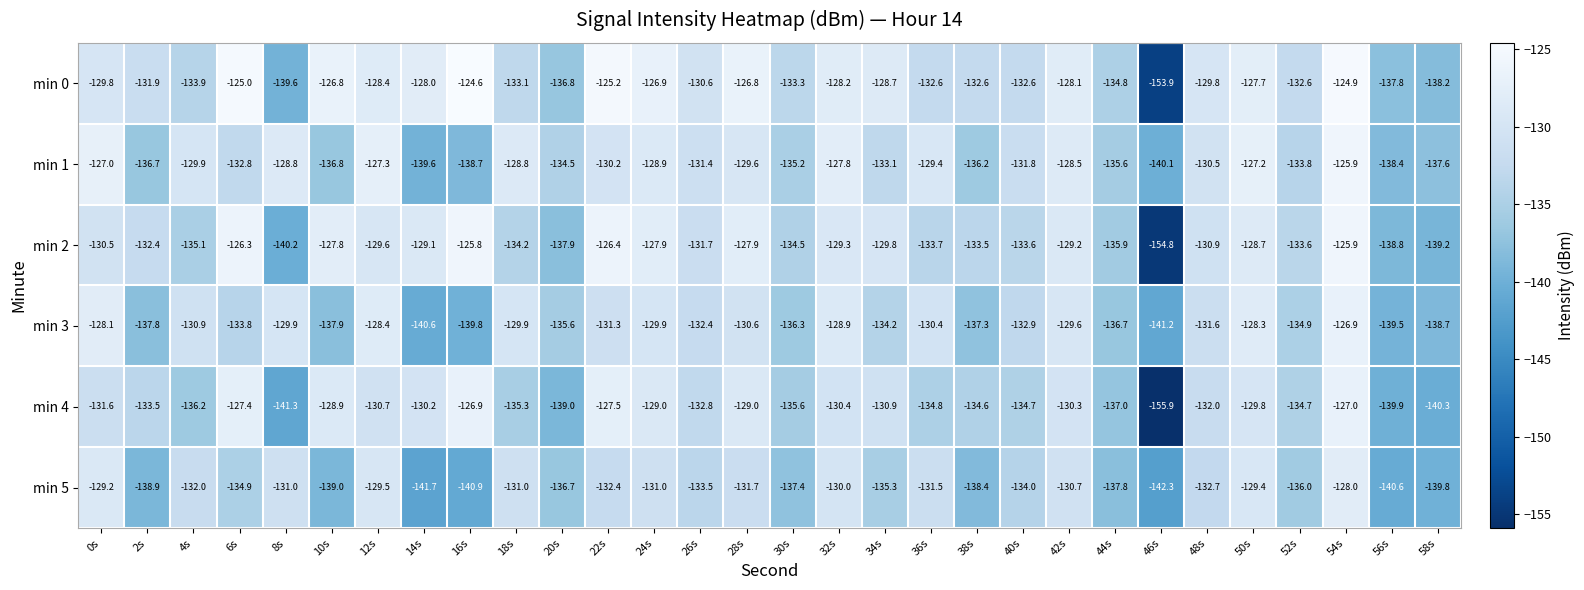

Which series has the widest spread of values?

min 0